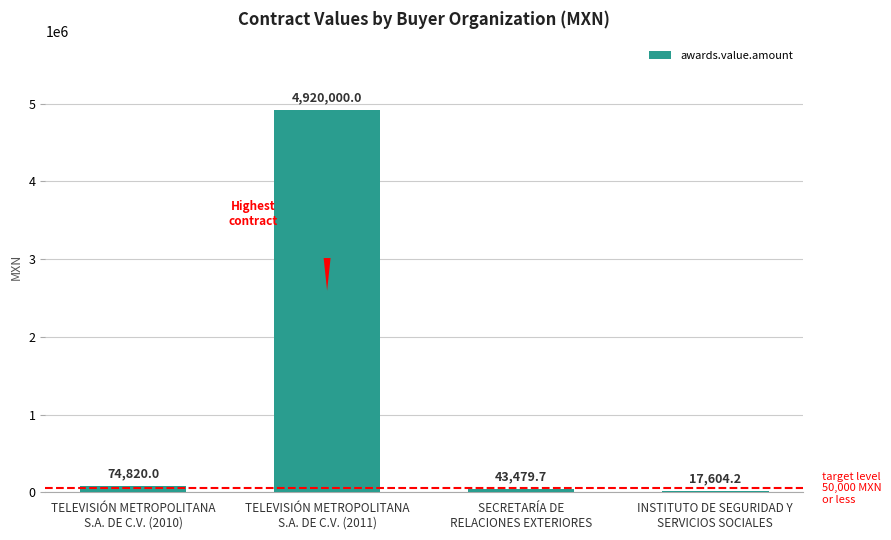

What is the change in value from TELEVISIÓN METROPOLITANA
S.A. DE C.V. (2010) to TELEVISIÓN METROPOLITANA
S.A. DE C.V. (2011)?

+4845180.0